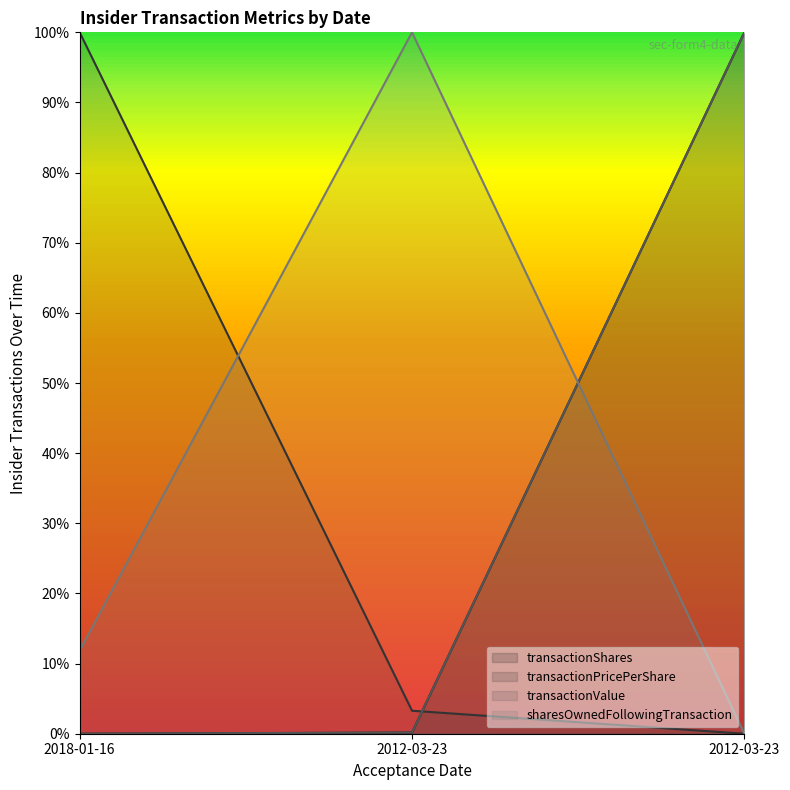

Between 2012-03-23 and 2012-03-23, which is larger?

2012-03-23